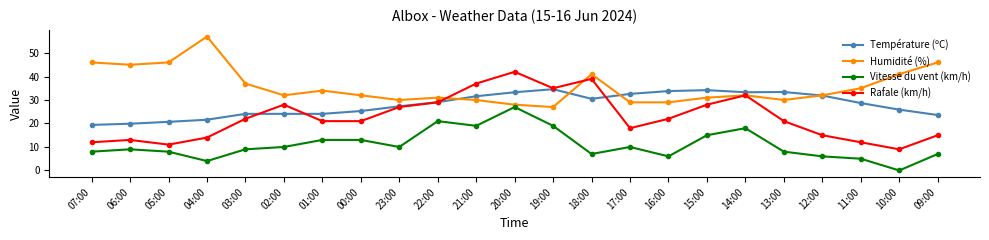

What is the sum of the Vitesse du vent (km/h) values at 13:00 and 10:00?

8.0